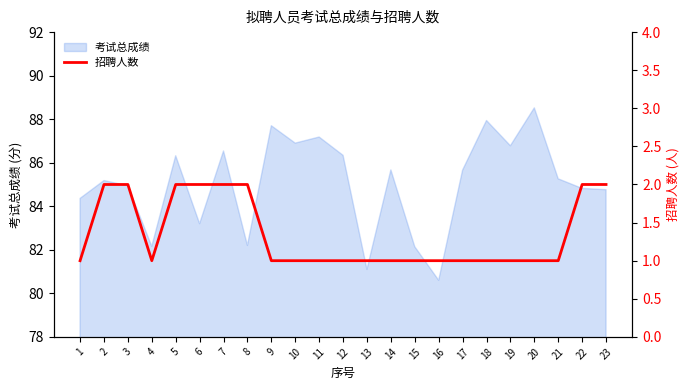

What is the ratio of the value at 23 to the value at 8?

1.0